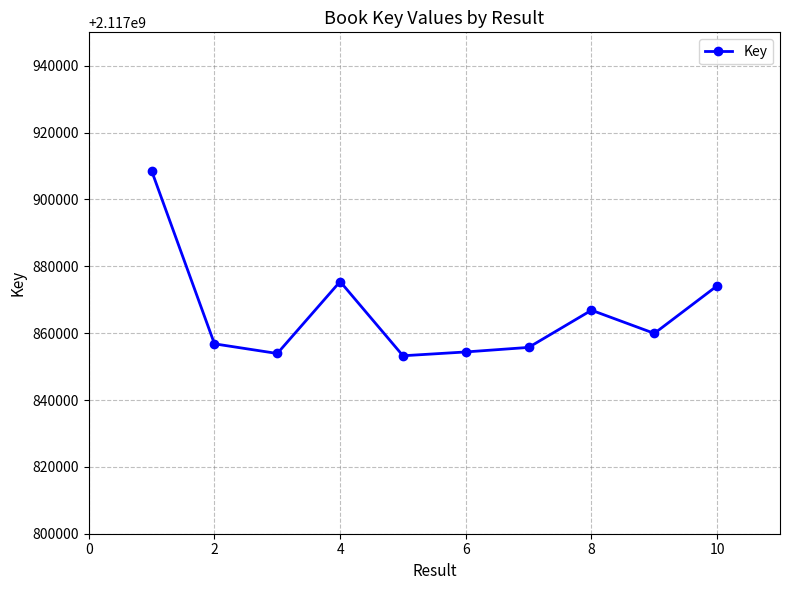

What is the average value?

2117865909